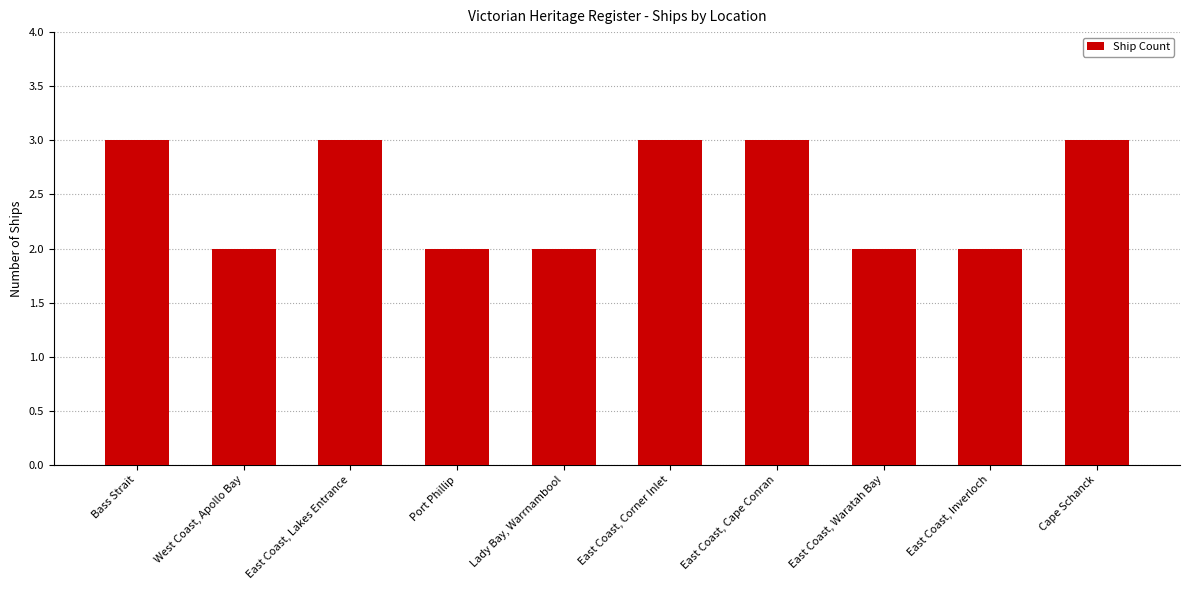

The chart shows a value of 2 at Bass Strait. True or false?

False